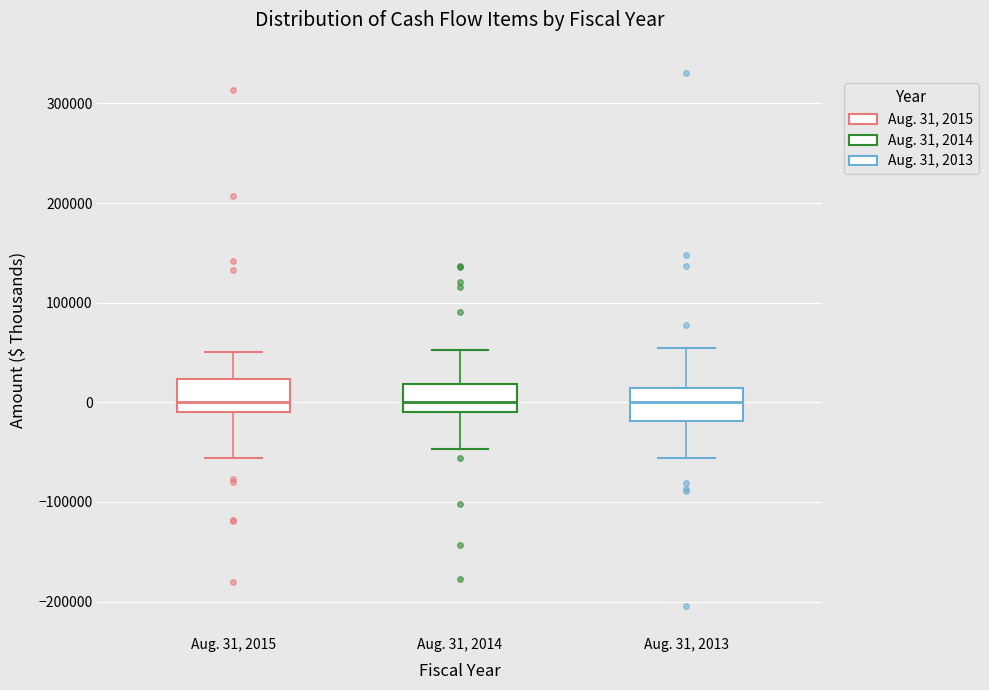

Where does the lower whisker of the box for Aug. 31, 2015 end on the y-axis? The values are not printed on the chart, so give them approximately, as read against the axis.

-60000